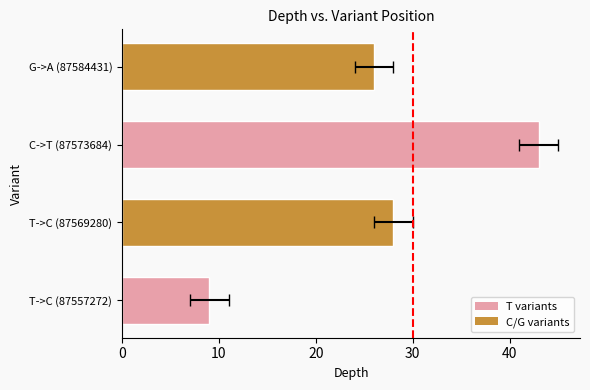

The chart shows a value of 9 at T->C (87557272). True or false?

True